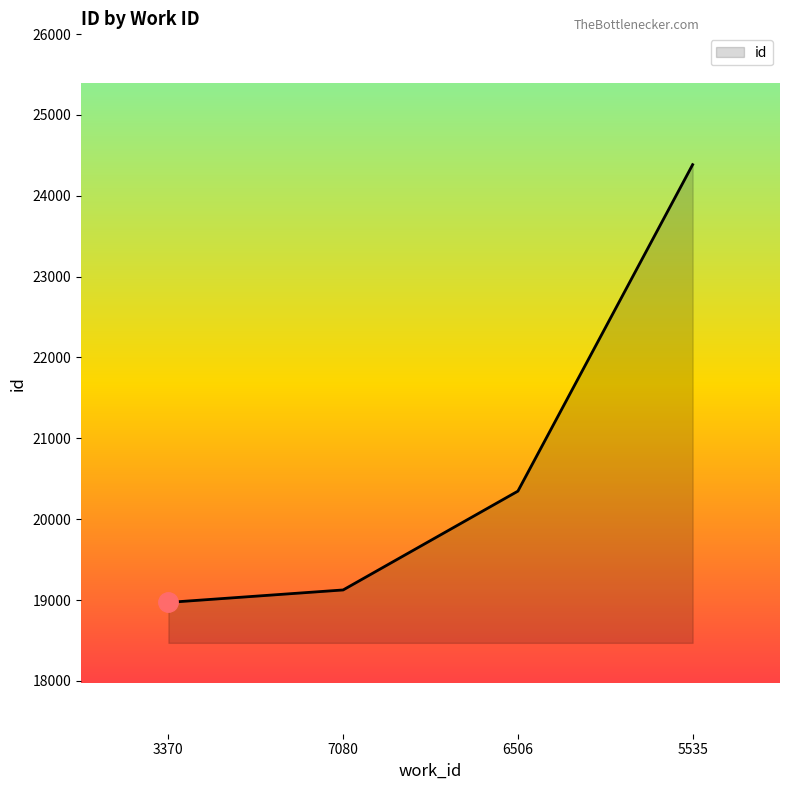

True or false: there are more than 1 points higher than both neighbors.

False